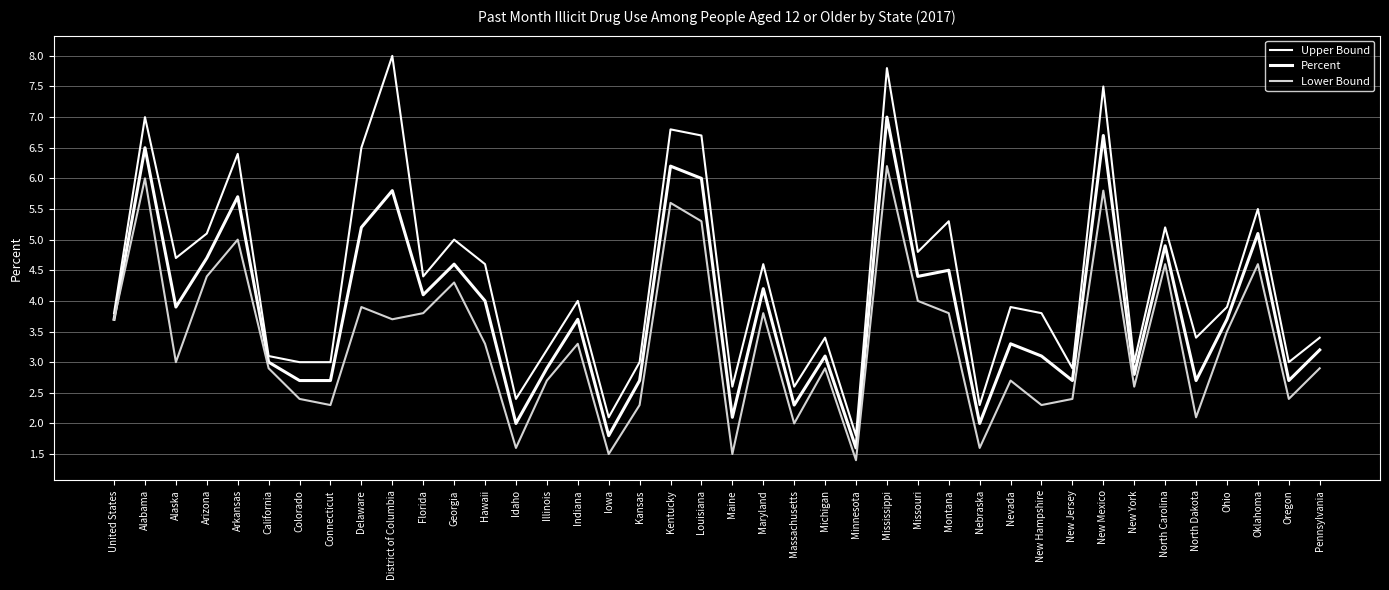

Does the chart display data point markers on the line(s)?

No